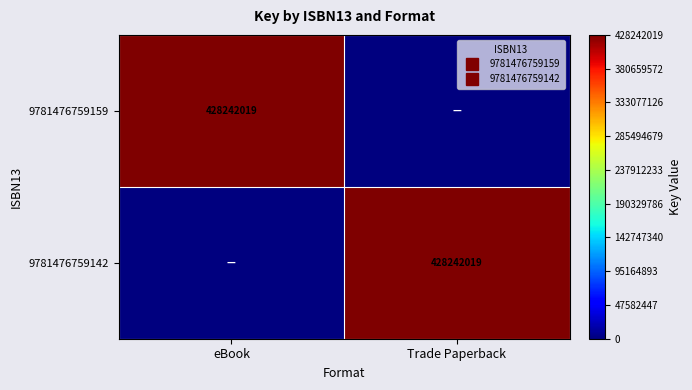

How many data points in 9781476759159 are less than 428242019?

1